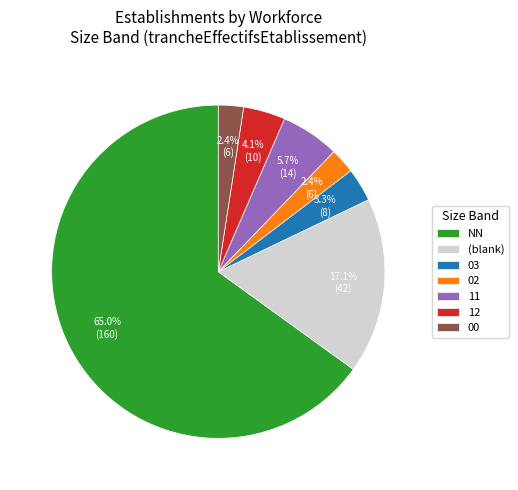

To the nearest percent, what is the difference between the 00 and 02 slice percentages?

0%